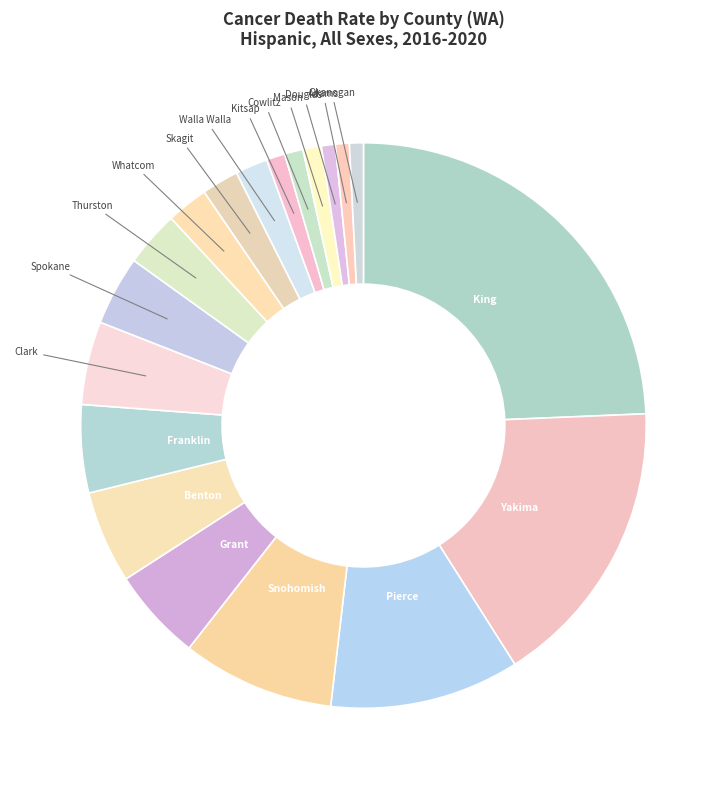

Count the number of slices in the pie.

19